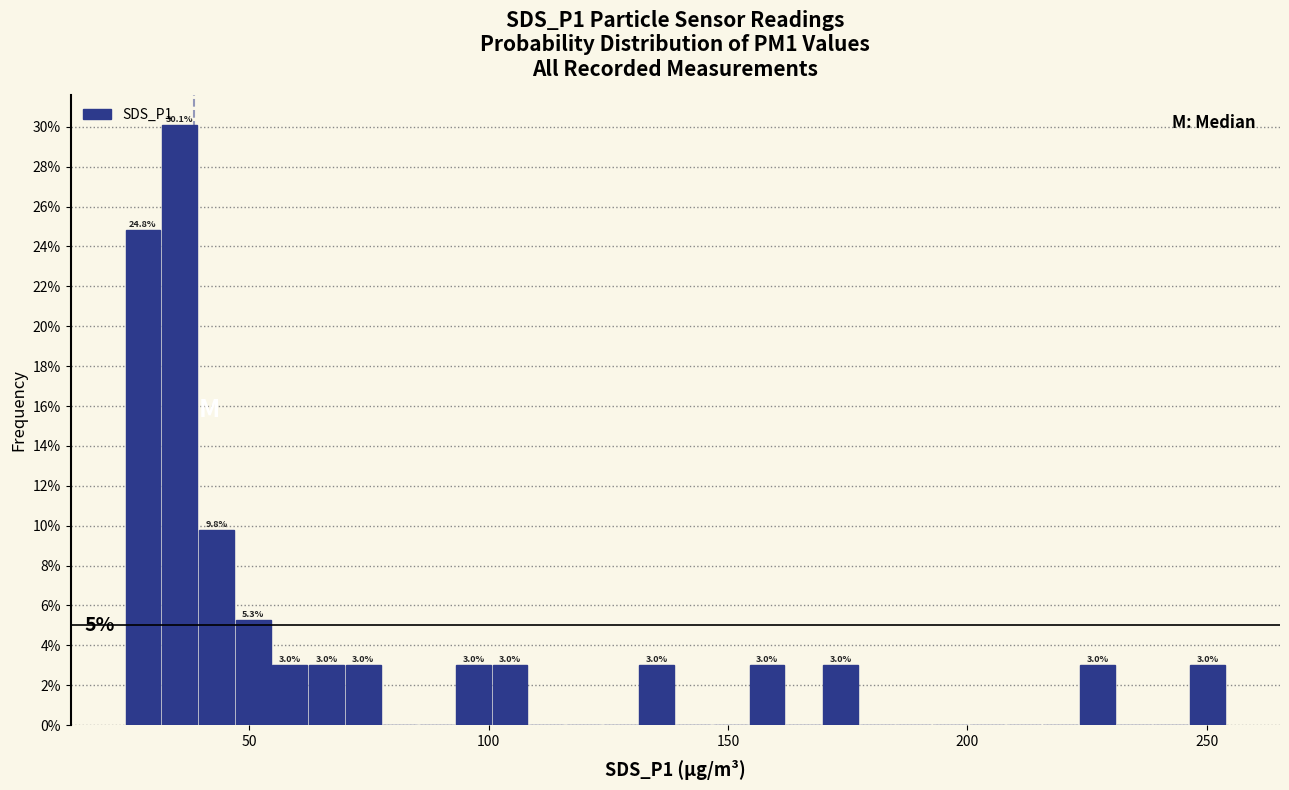

Around what value on the x-axis is the tallest bar? Give the approximate position of its centre, as read against the axis.

35